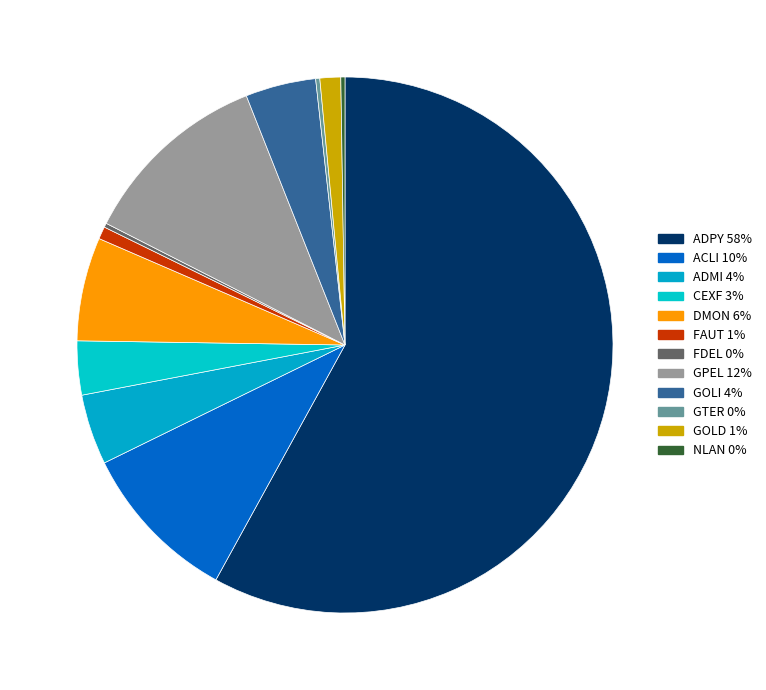

Is there a majority slice in this chart?

Yes